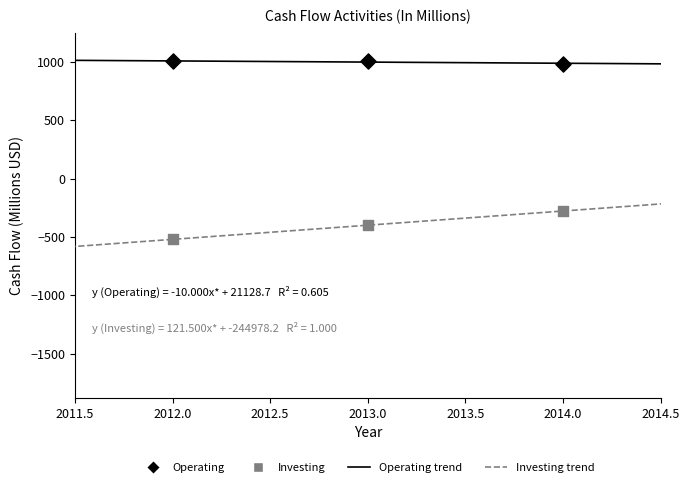

Across all data points, what is the range of Y values (max minus min)?

1527